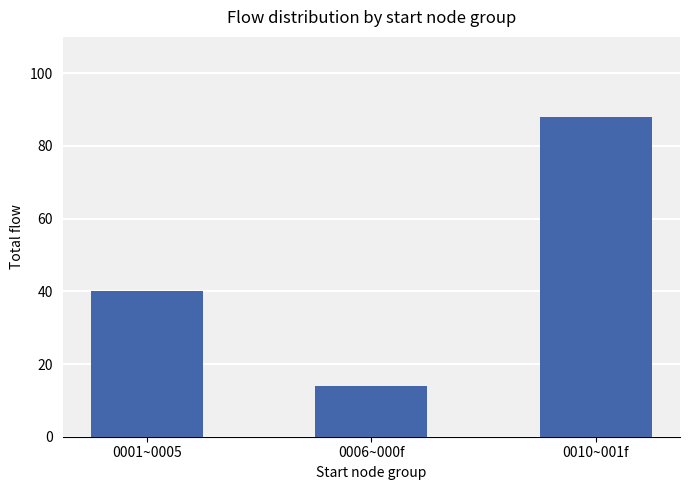

What position from the right is 0010~001f?

1